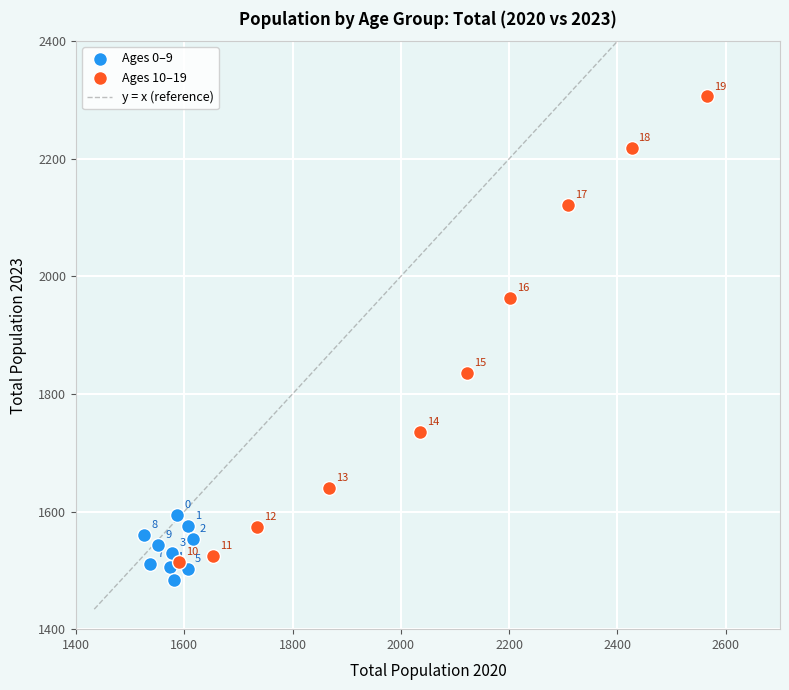

Which series contains the lowest Y value?

Ages 0–9